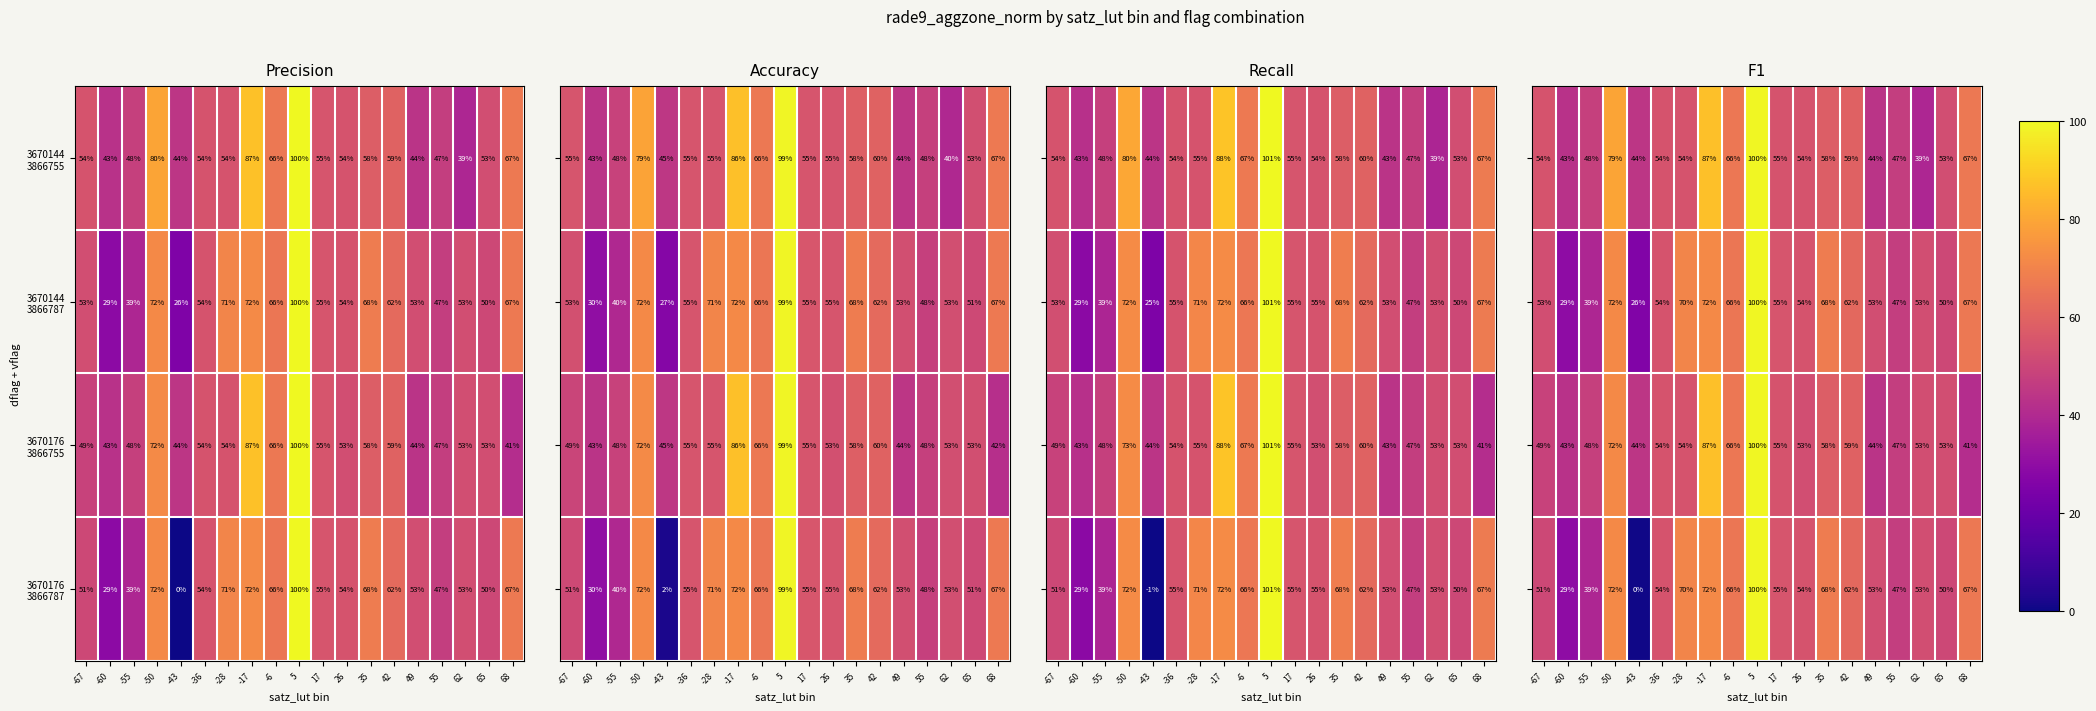

How many data points in 3670144 3866787 are above 54?

11